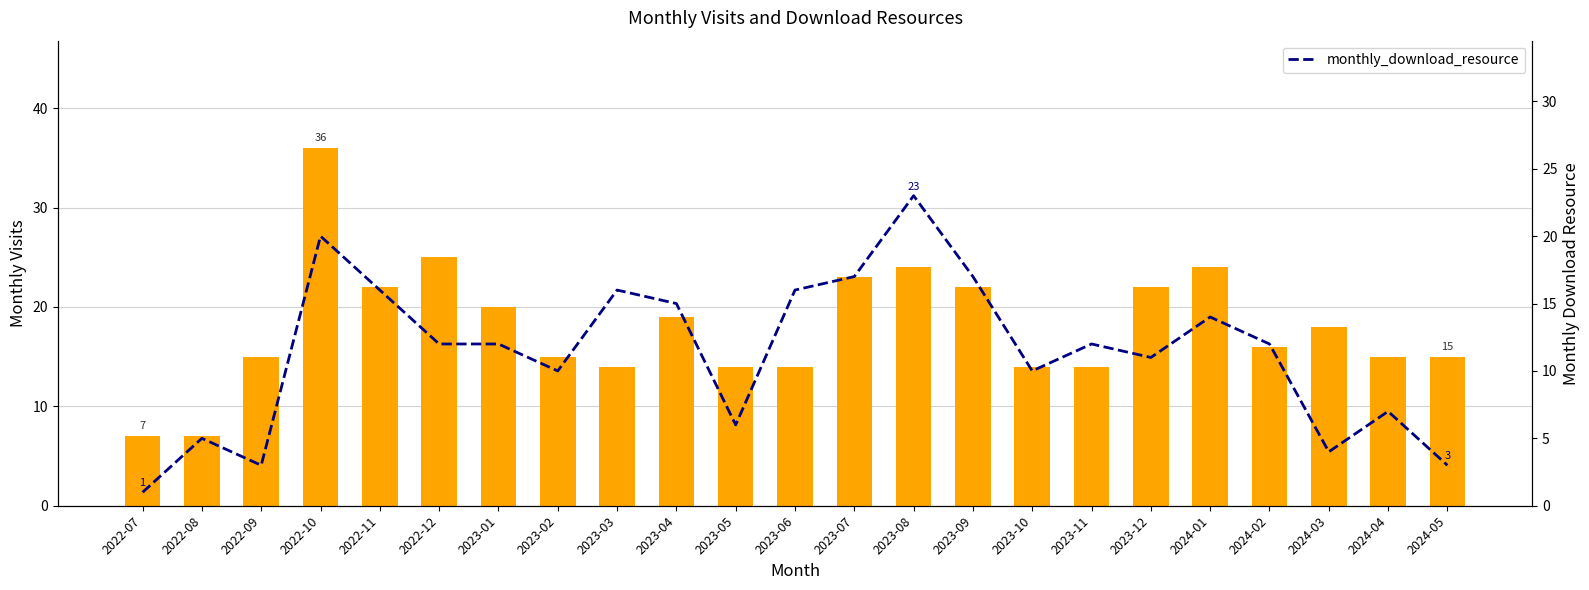

What is the total value across all series at 2023-06?

30